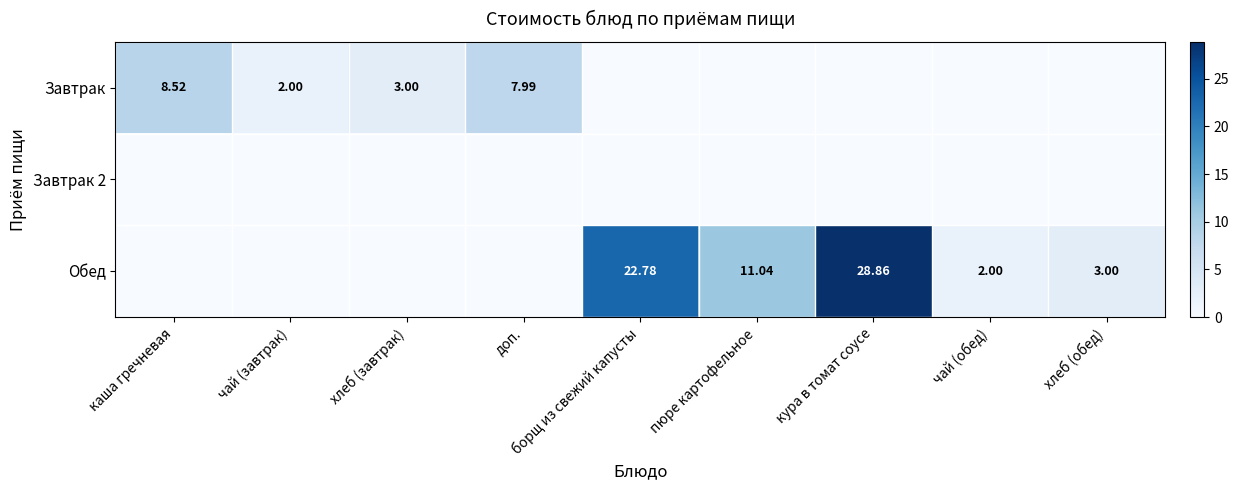

Which series has the widest spread of values?

Обед